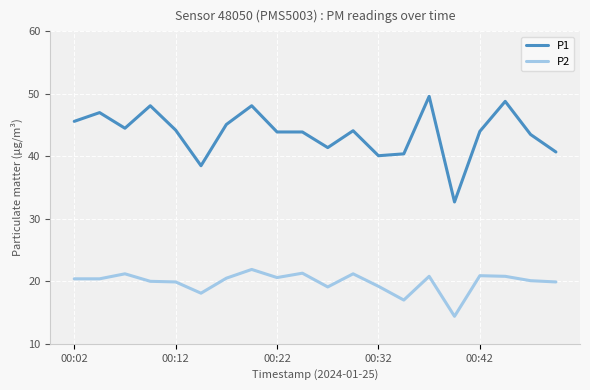

What is the maximum value shown in the chart?

49.6